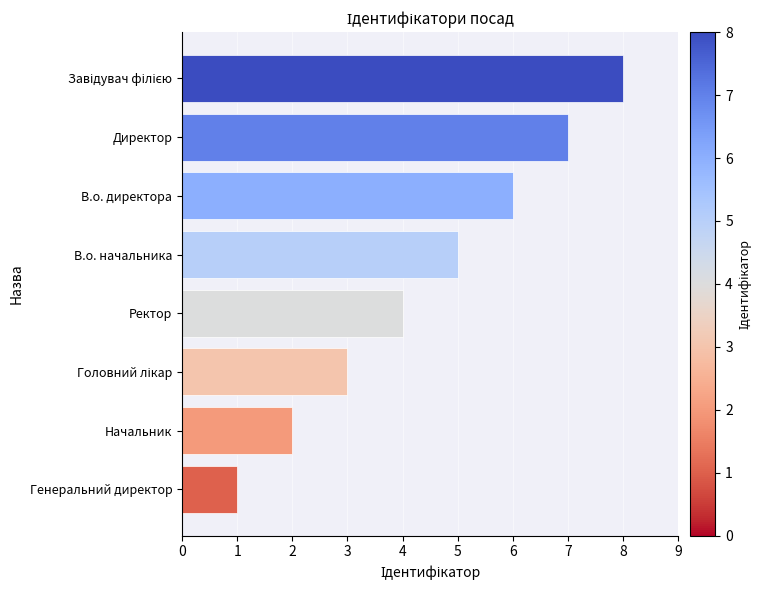

What is the change in value from Генеральний директор to Директор?

+6